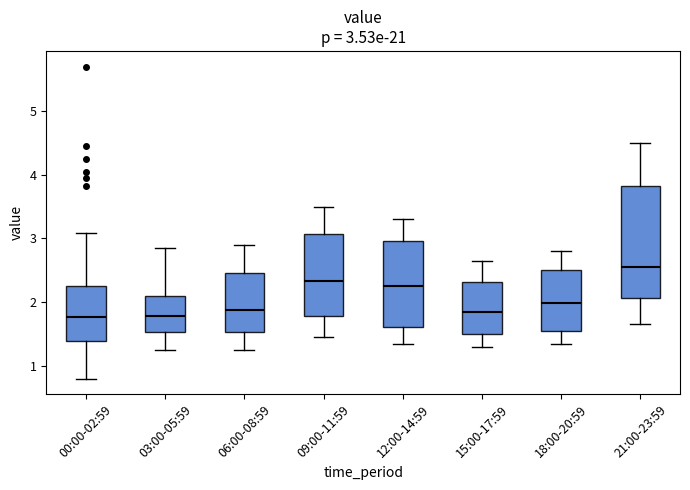

Comparing the boxes themselves (not the whiskers), which one is the tallest?

21:00-23:59